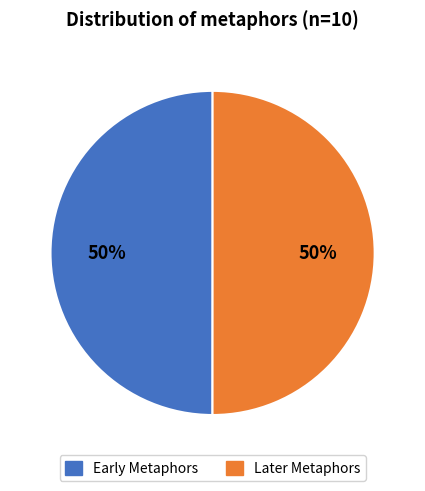

To the nearest percent, what is the average slice percentage?

50%